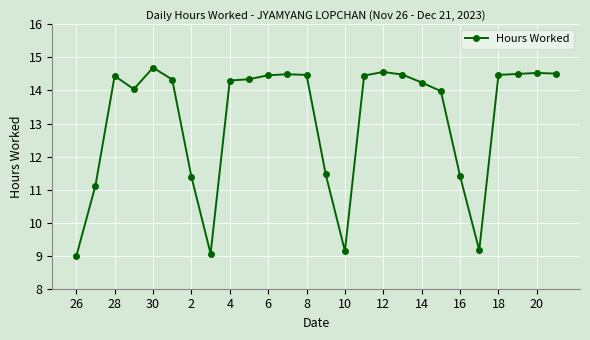

What is the value of the 2nd point from the left?

11.1